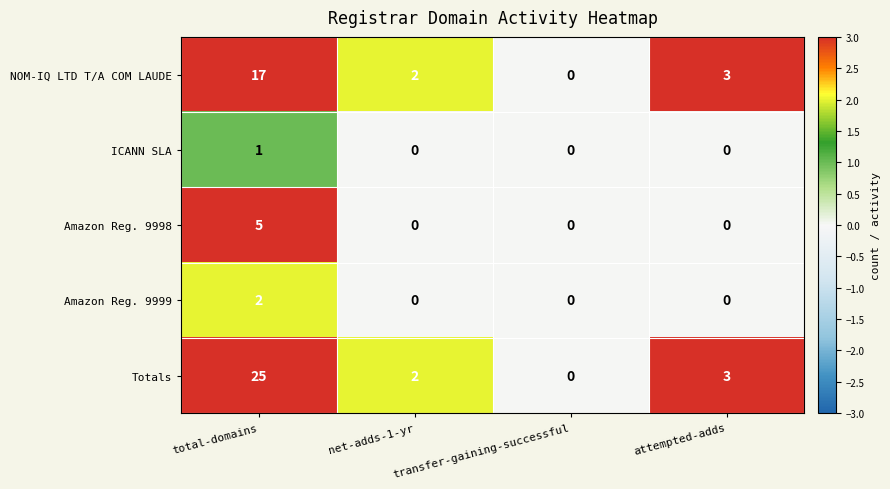

What is the greatest value displayed?

25